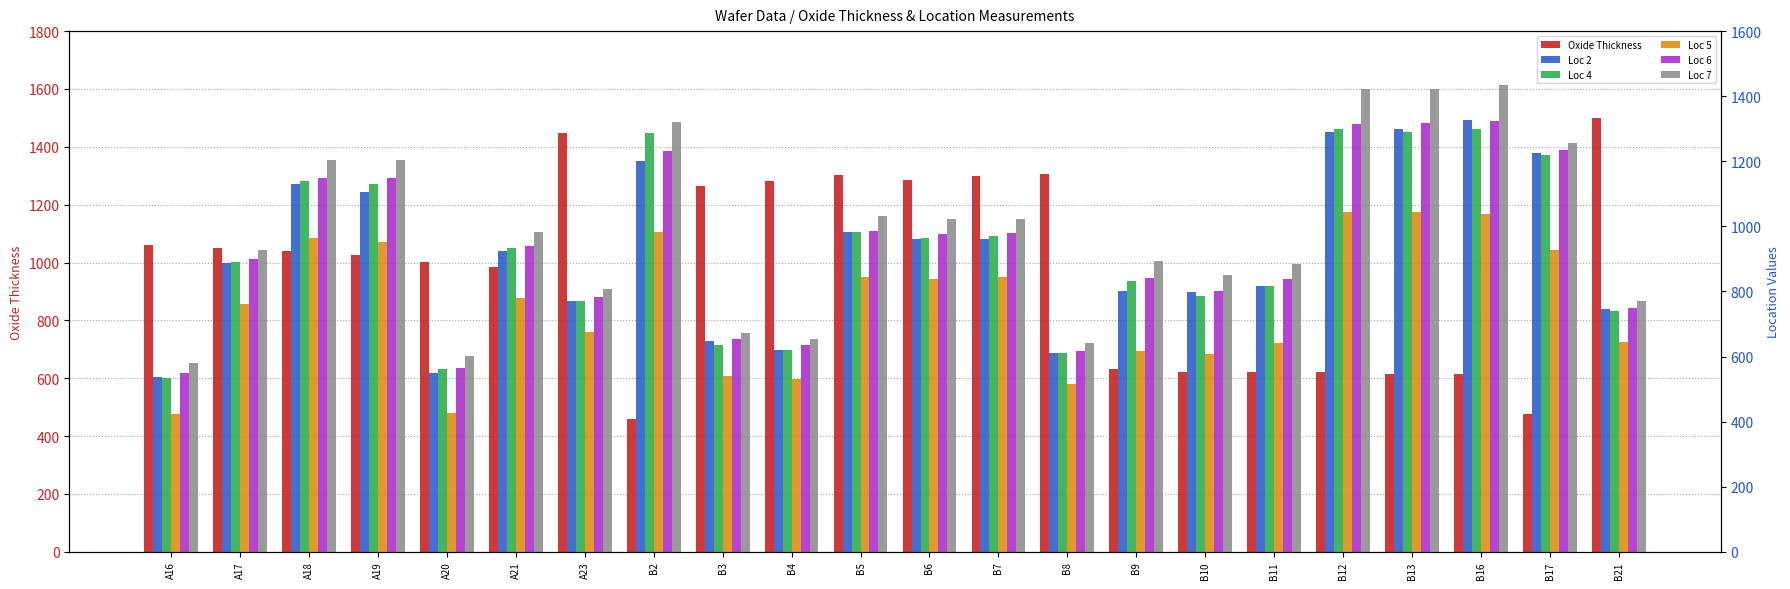

How many bars are there in each group?

6